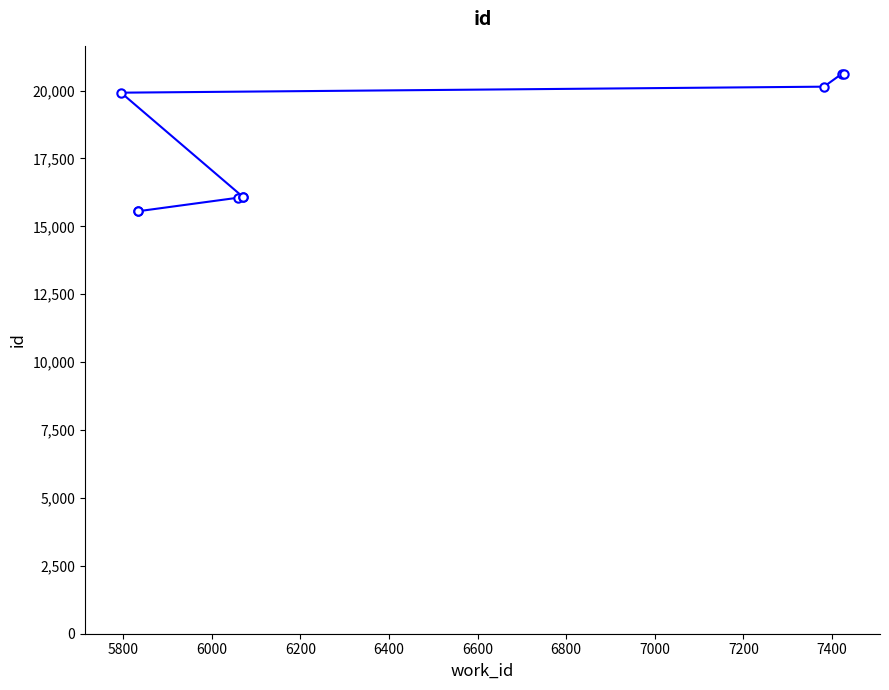

What is the average value?

17846